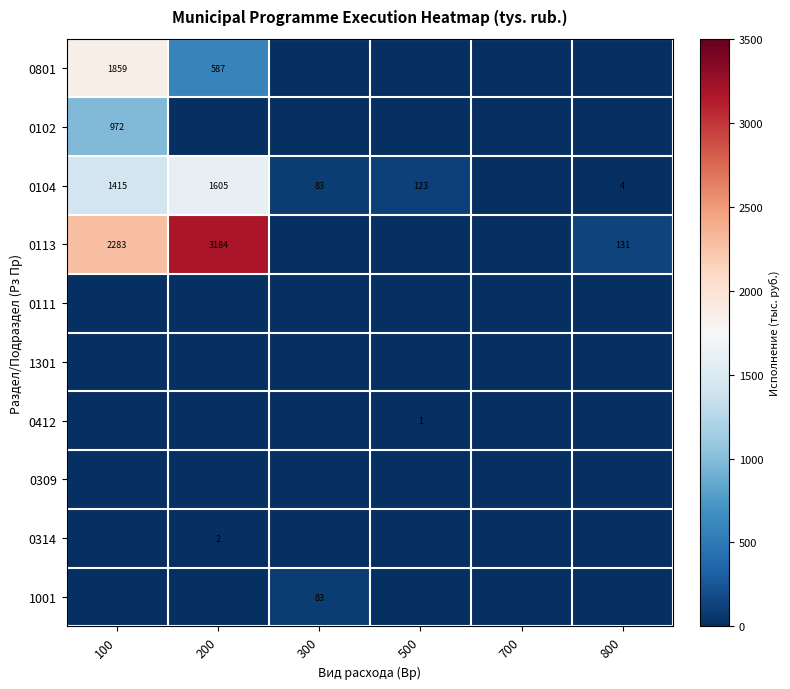

What is the difference between the 0104 values at 300 and 200?

1522